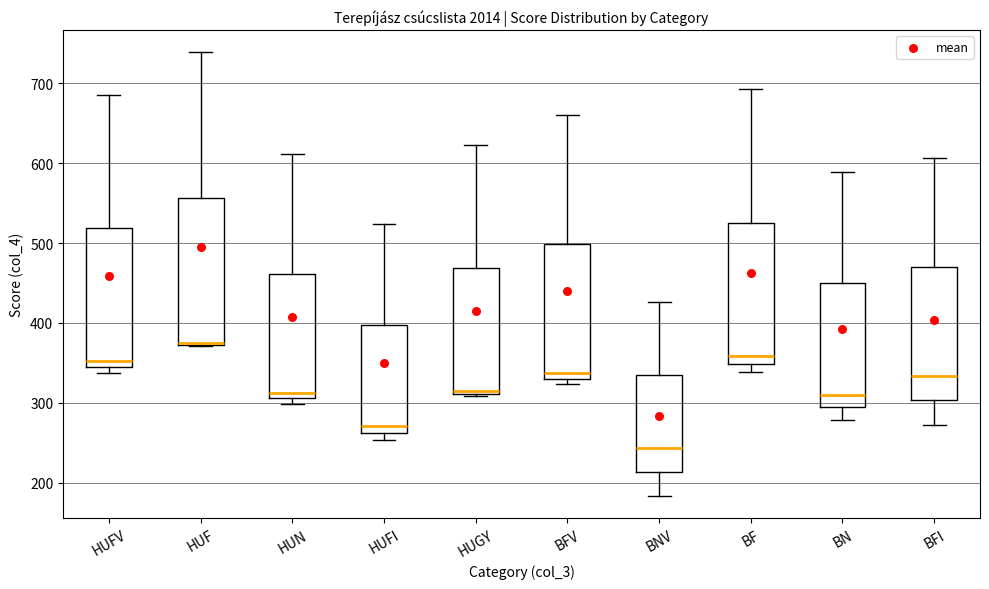

Reading left to right, read every box against the y-axis: the position of its median line, the range the box covers, and the ends of its whiskers. The values are not printed on the chart, so give them approximately, as read against the axis.

HUFV: median 350, box 340 to 520, whiskers 340 (just below the box's lower edge) to 690
HUF: median 380 (drawn on the box's lower edge), box 370 to 560, whiskers 370 to 740
HUN: median 310 (just above the box's lower edge), box 310 to 460, whiskers 300 to 610
HUFI: median 270, box 260 to 400, whiskers 250 to 520
HUGY: median 320, box 310 to 470, whiskers 310 (just below the box's lower edge) to 620
BFV: median 340, box 330 to 500, whiskers 320 to 660
BNV: median 240, box 210 to 330, whiskers 180 to 430
BF: median 360, box 350 to 530, whiskers 340 to 690
BN: median 310, box 290 to 450, whiskers 280 to 590
BFI: median 330, box 300 to 470, whiskers 270 to 610